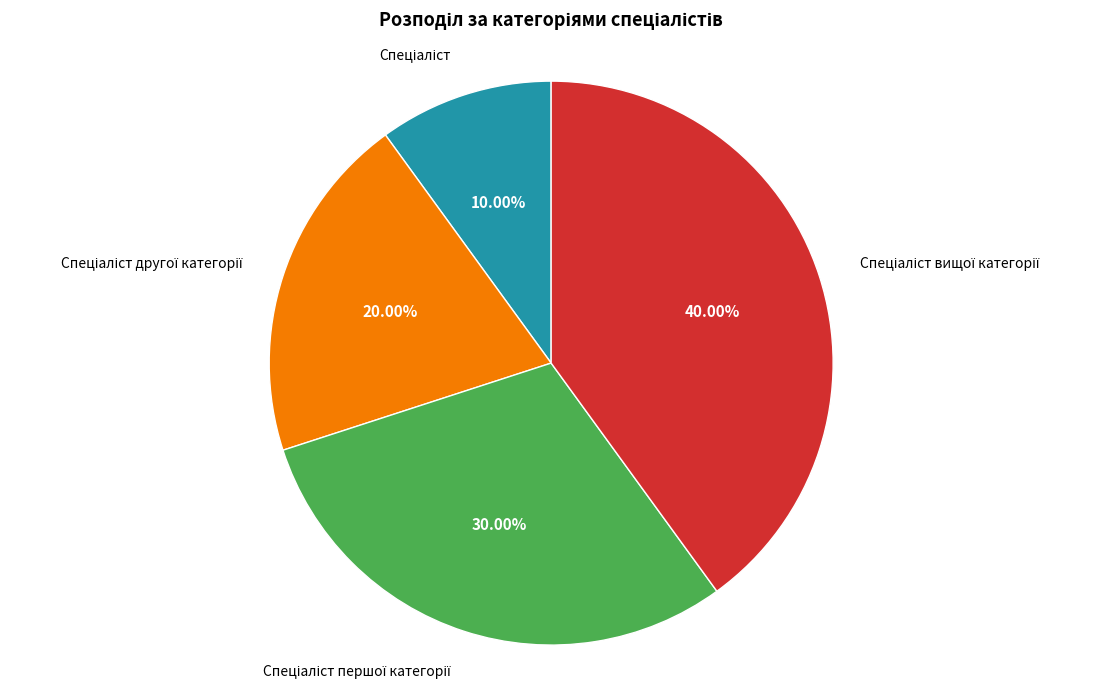

Is there a majority slice in this chart?

No